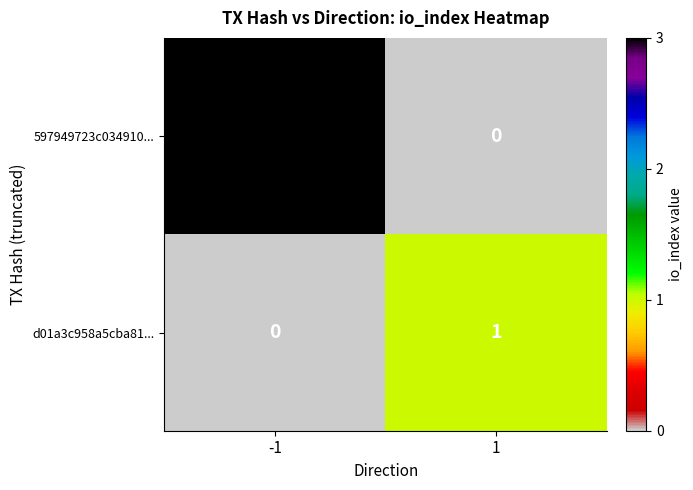

What is the sum of the 597949723c034910... values at -1 and 1?

3